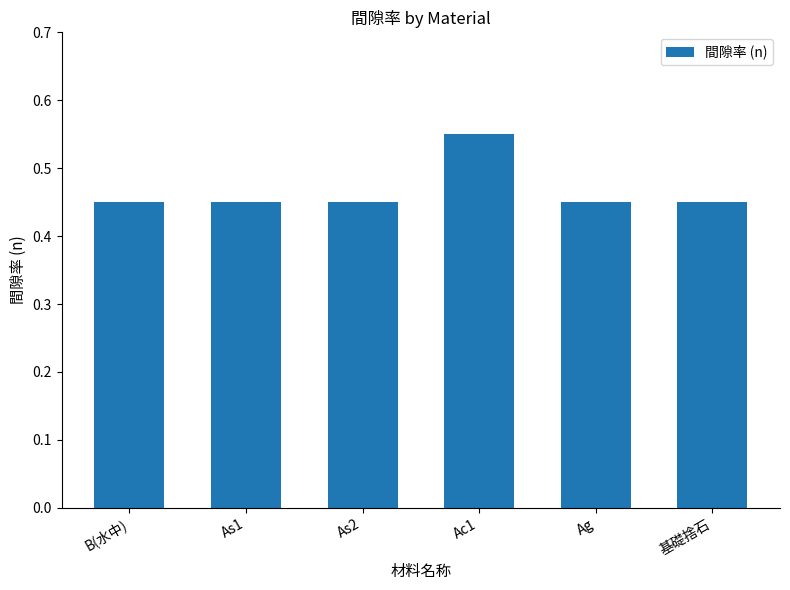

What is the label of the 5th bar from the right?

As1